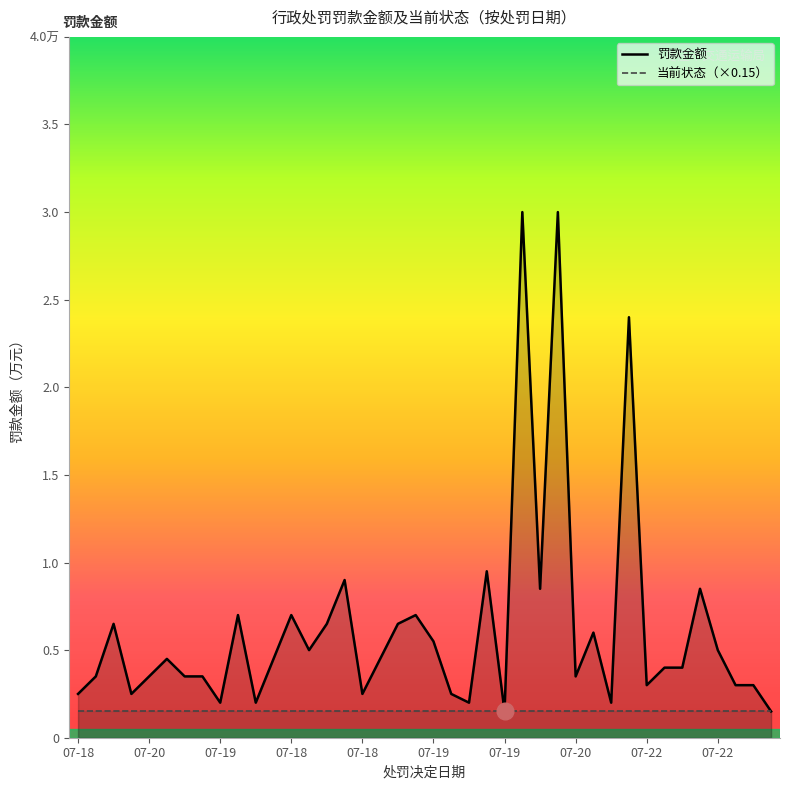

At which label is 当前状态（×0.15） closest to 0?

07-18